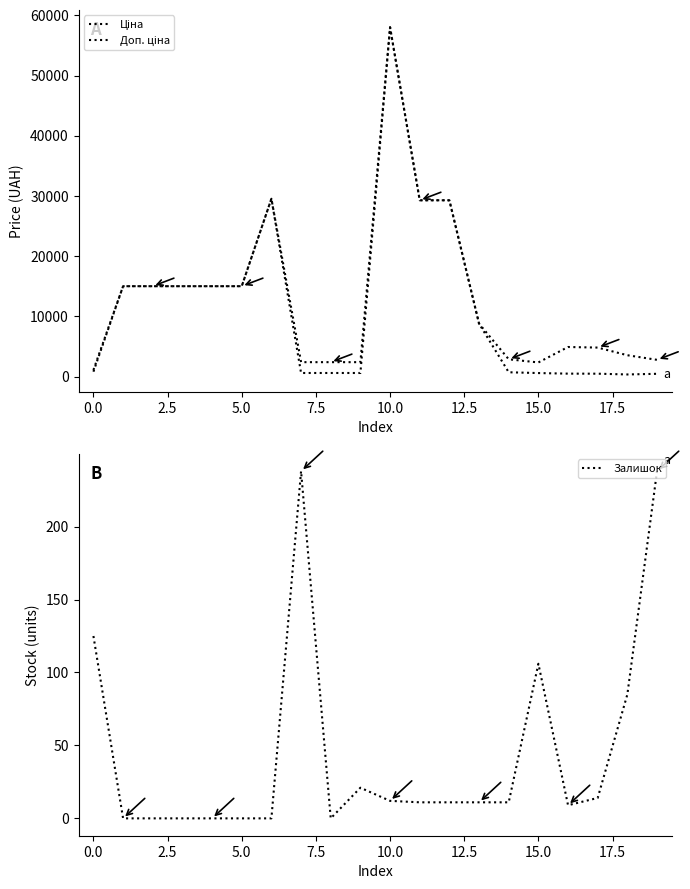

True or false: Доп. ціна and Ціна intersect in this chart.

False